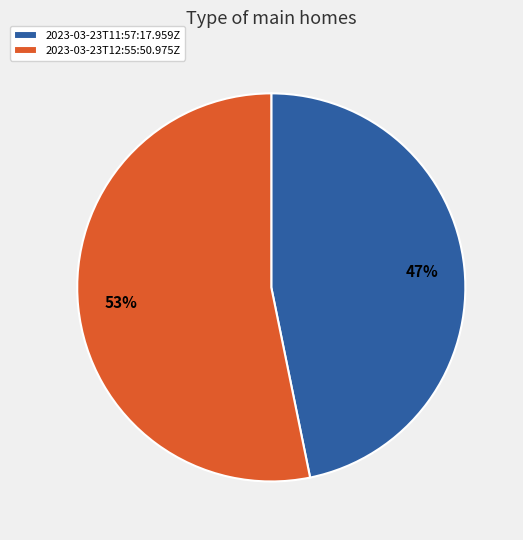

To the nearest percent, what is the combined percentage of 2023-03-23T11:57:17.959Z and 2023-03-23T12:55:50.975Z?

100%